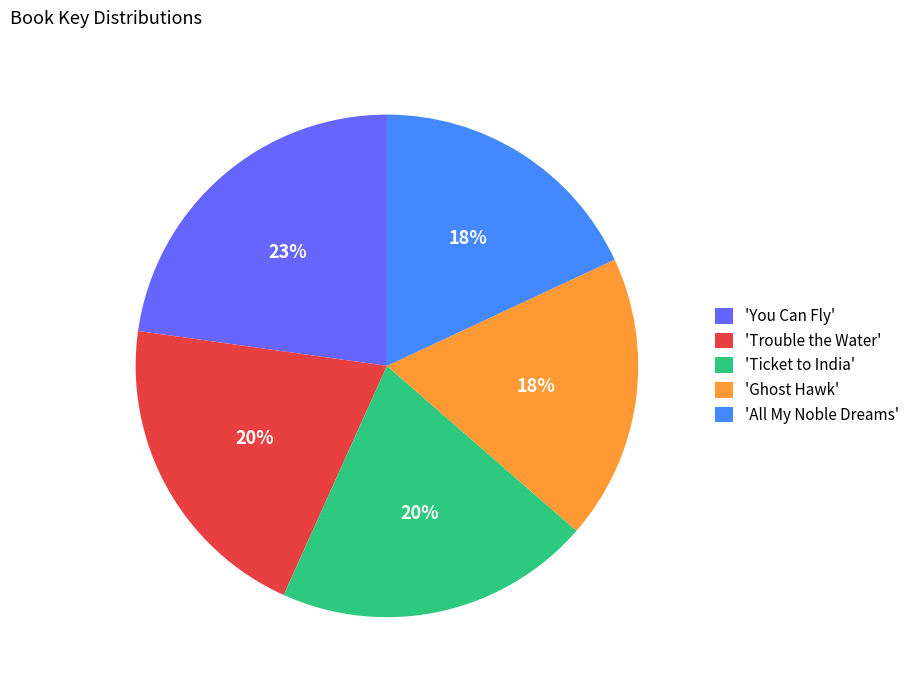

Is there any slice that represents more than half of the pie?

No